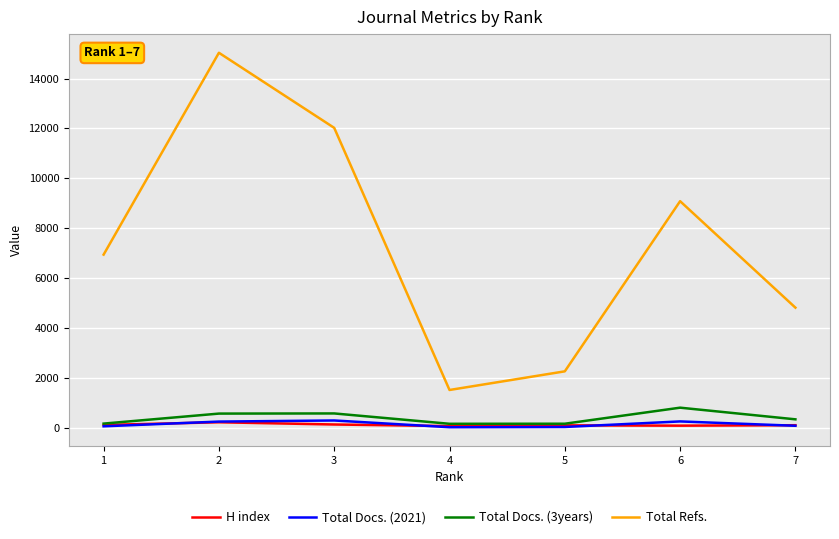

Read the Total Refs. value at 4, to the nearest 10.

1520